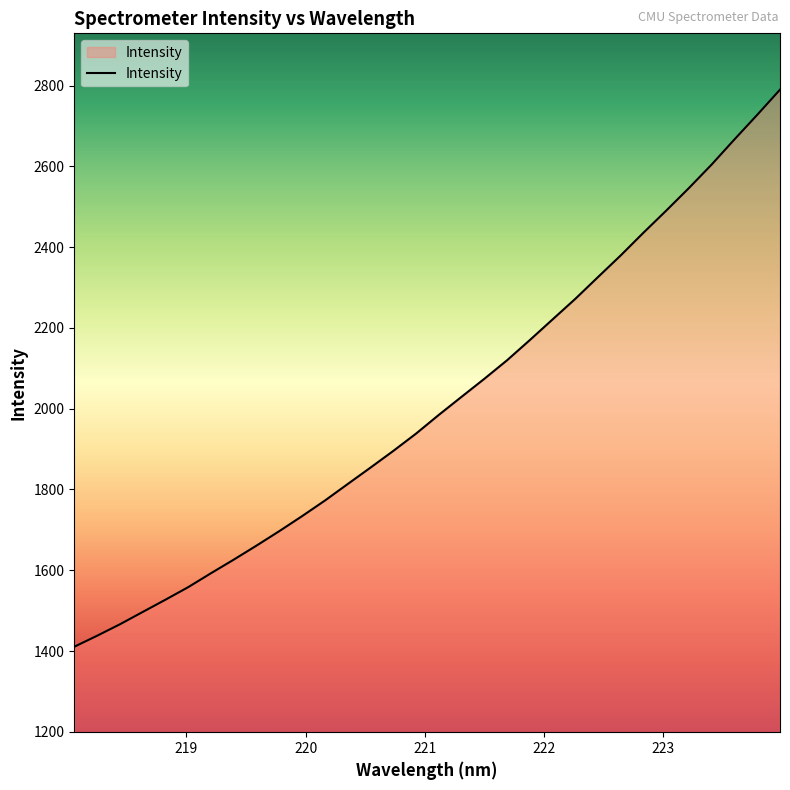

What is the minimum value shown in the chart?

1410.5